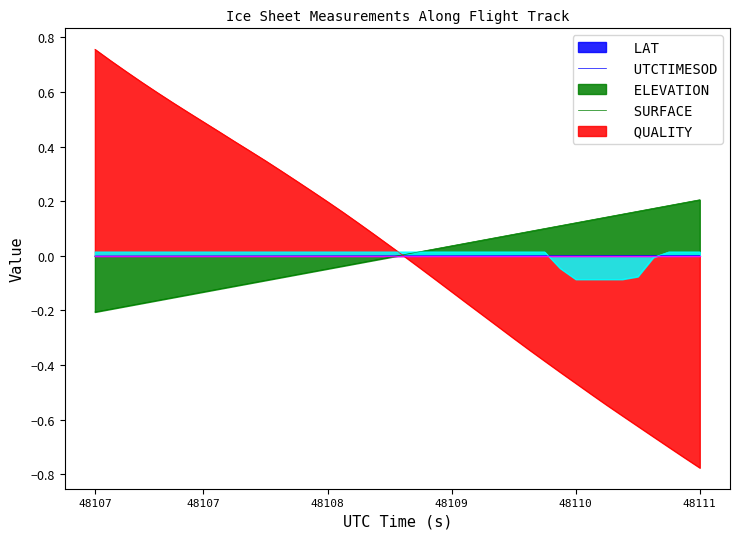

True or false: ELEVATION has more than 0 points higher than both neighbors.

False